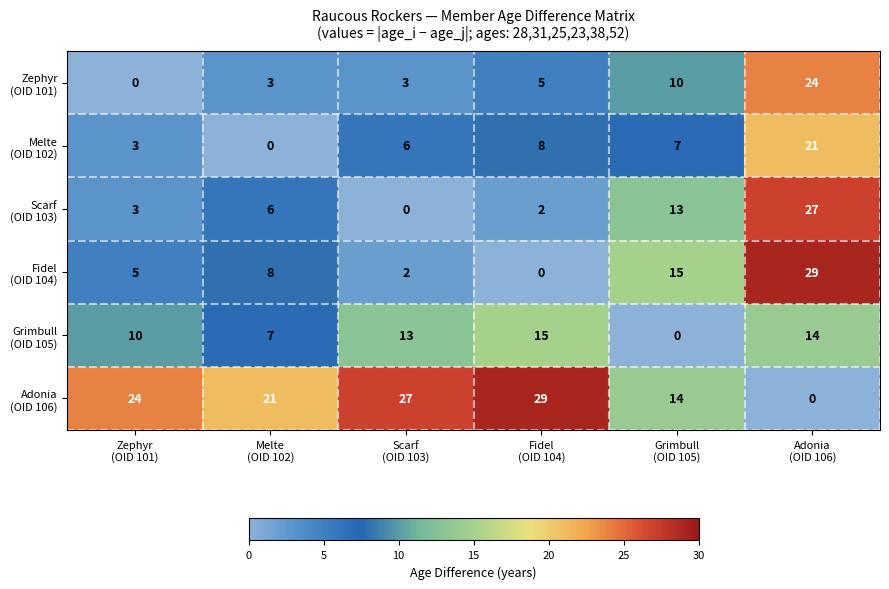

What is the maximum value shown in the chart?

29